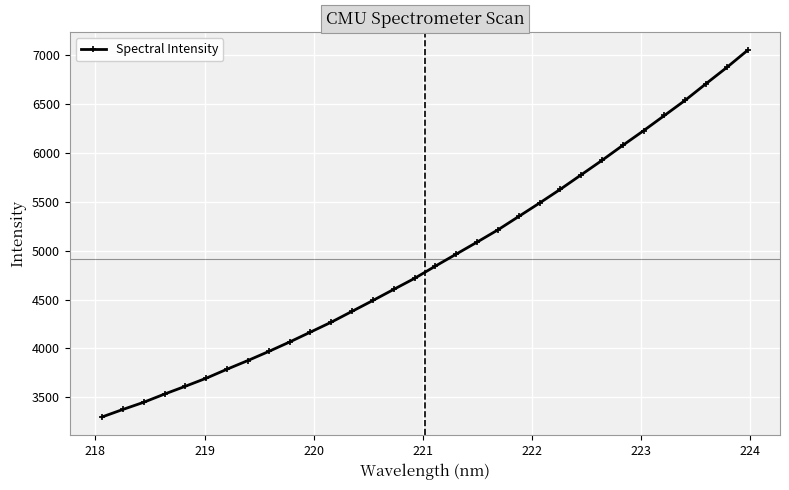

Is this an area chart (filled region under the line)?

No